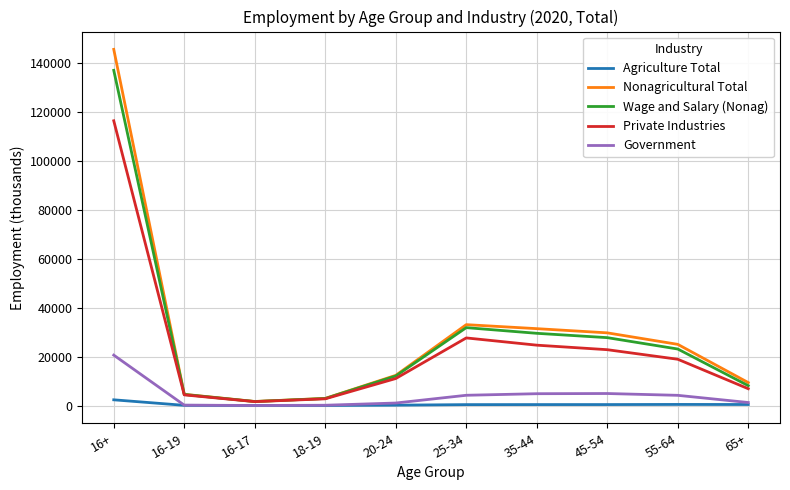

What is the maximum value for Government?

20599